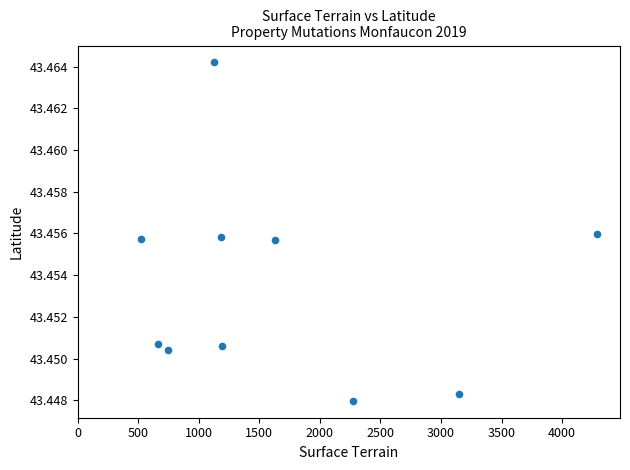

What is the range of X values (max minus min)?

3770.0